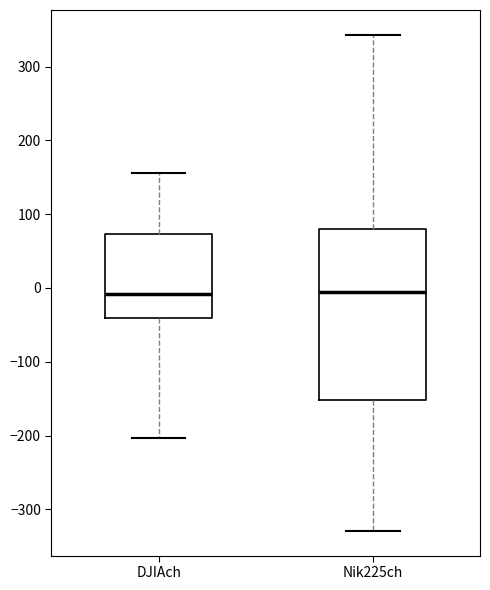

Where does the upper whisker of the box for DJIAch end on the y-axis? The values are not printed on the chart, so give them approximately, as read against the axis.

160